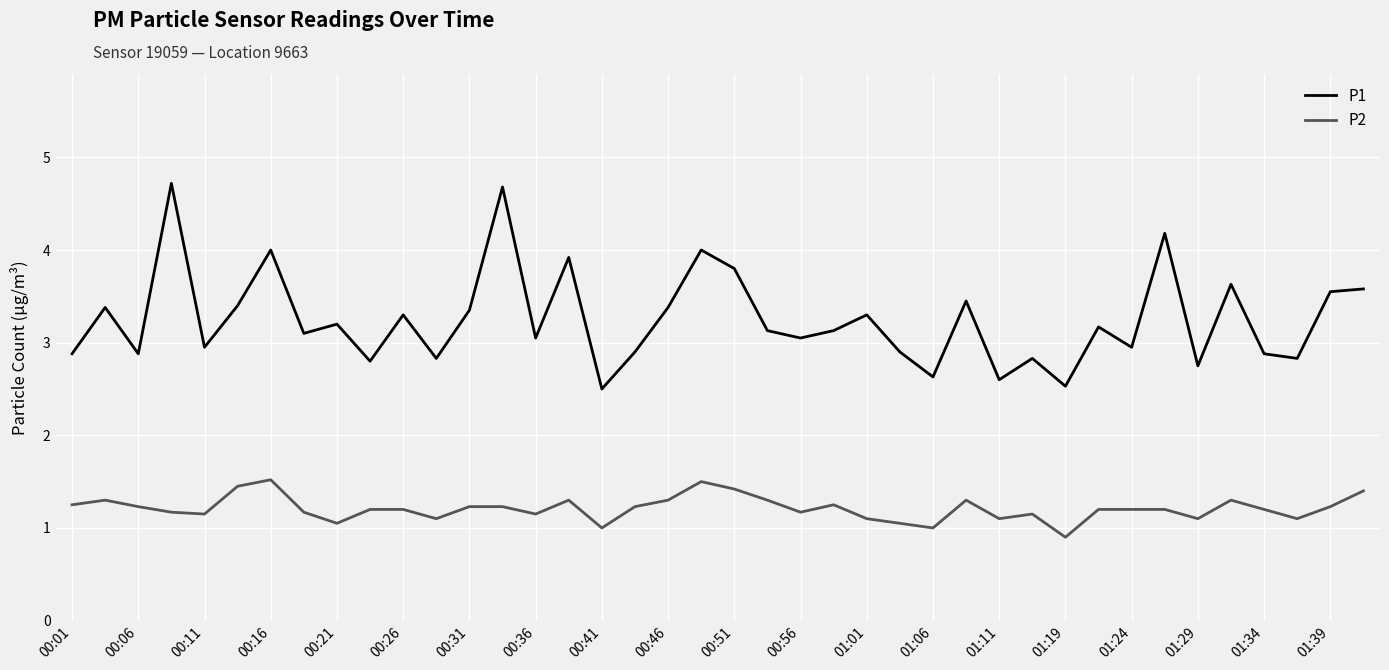

What are all the series names shown in the legend?

P1, P2